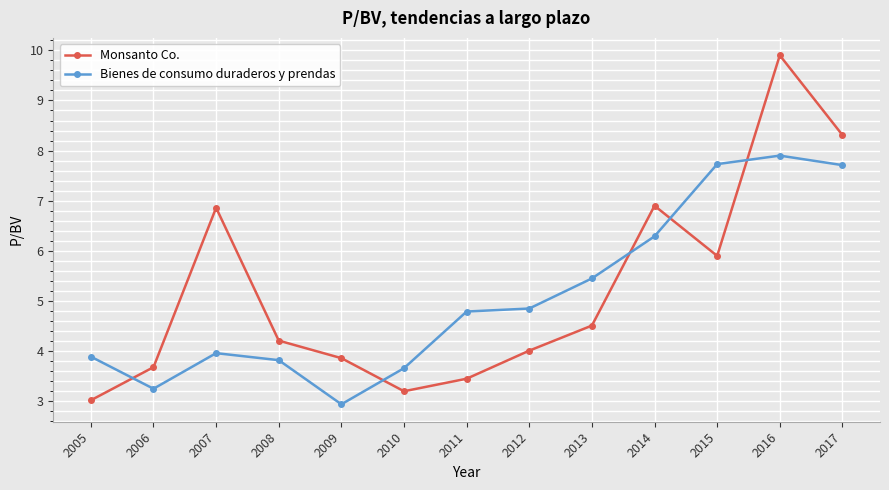

At which label does Bienes de consumo duraderos y prendas first exceed 4?

2011